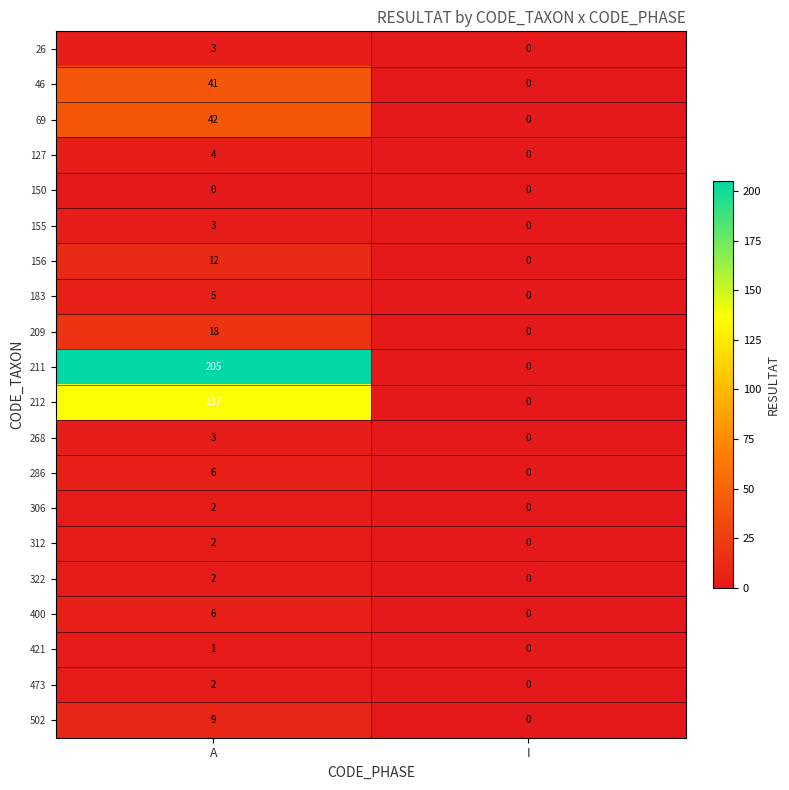

List the labels in order of 212 value, largest first.

A, I